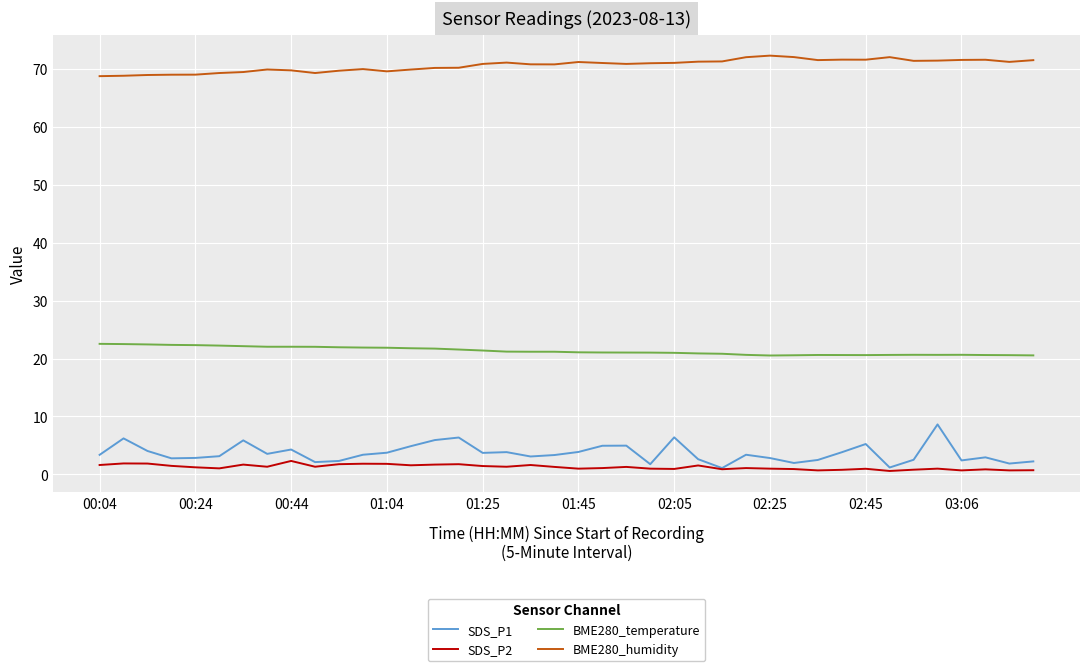

Which series has the widest spread of values?

SDS_P1